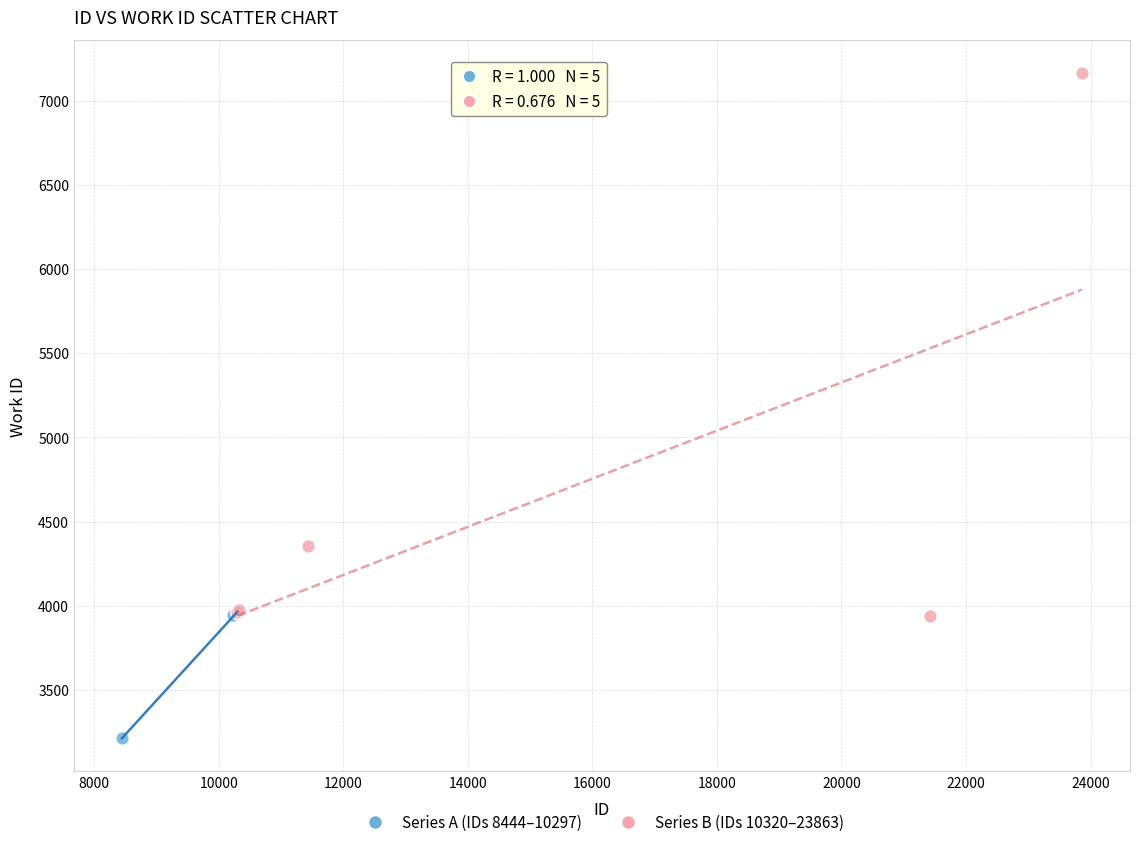

Which series has the widest spread of Y values?

Series B (IDs 10320–23863)